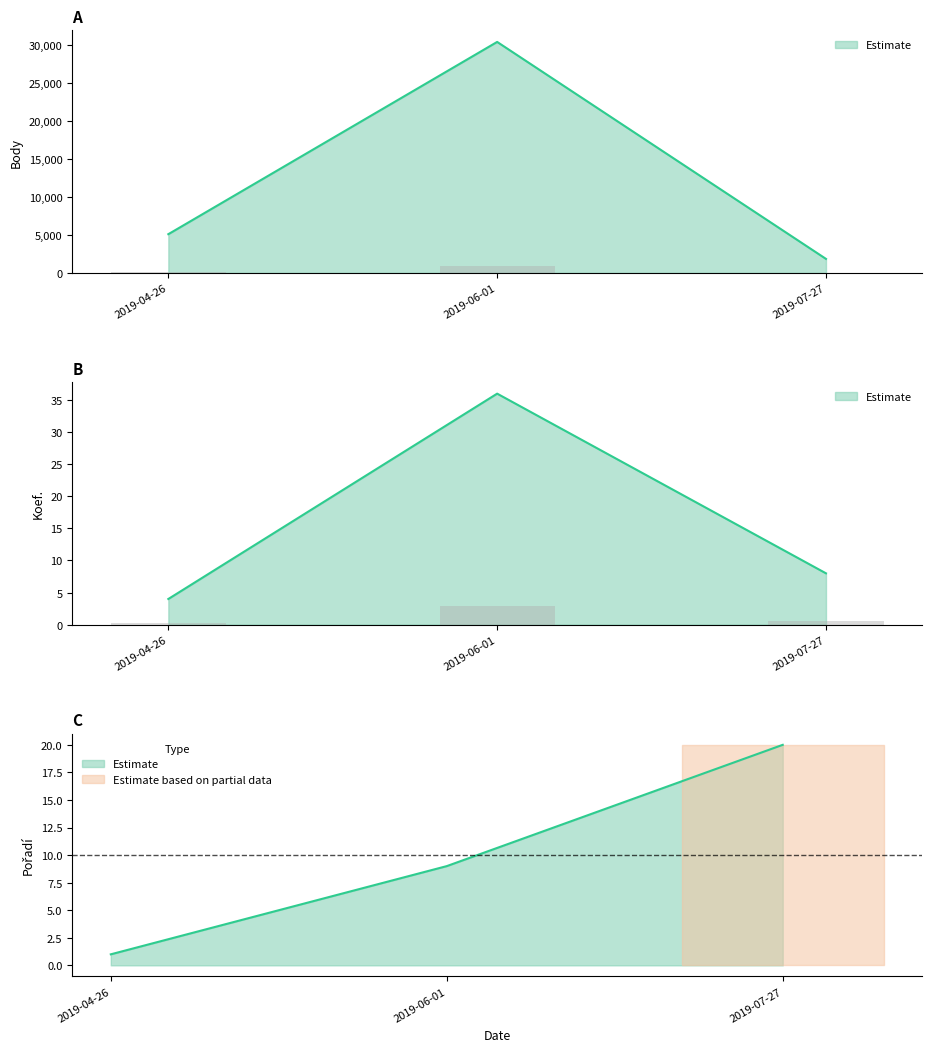

The Body series shows 6741 at 2019-04-26. True or false?

False